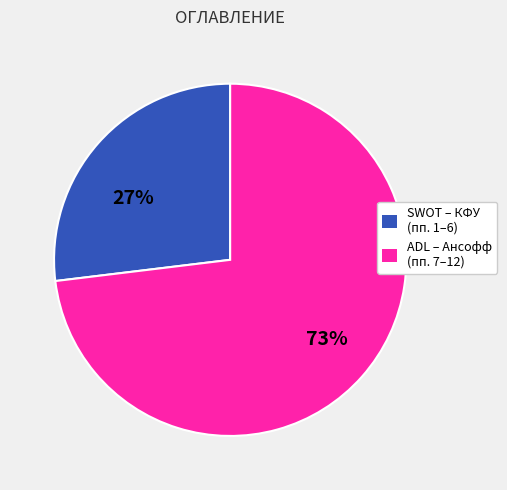

Is the sum of SWOT – КФУ (пп. 1–6) and ADL – Ансофф (пп. 7–12) greater than half?

Yes